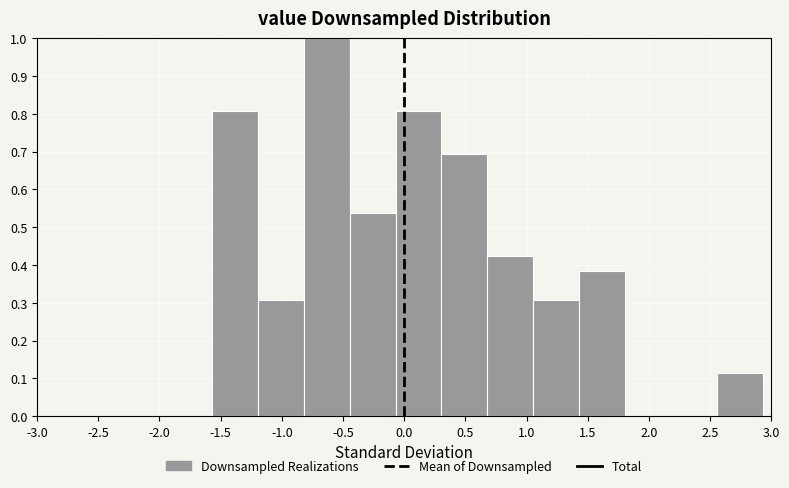

What is the height of the bar covering 2.55 to 2.95 on the x-axis? Neither the bar edges nor the heights are printed on the chart, so give them approximately, as read against the axes.

0.12